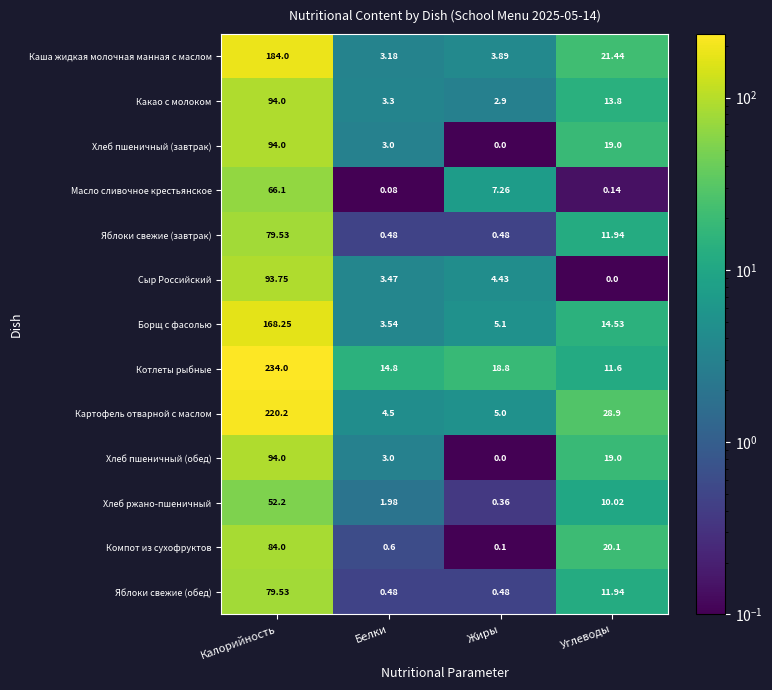

Where does the Компот из сухофруктов series first go above 20?

Калорийность